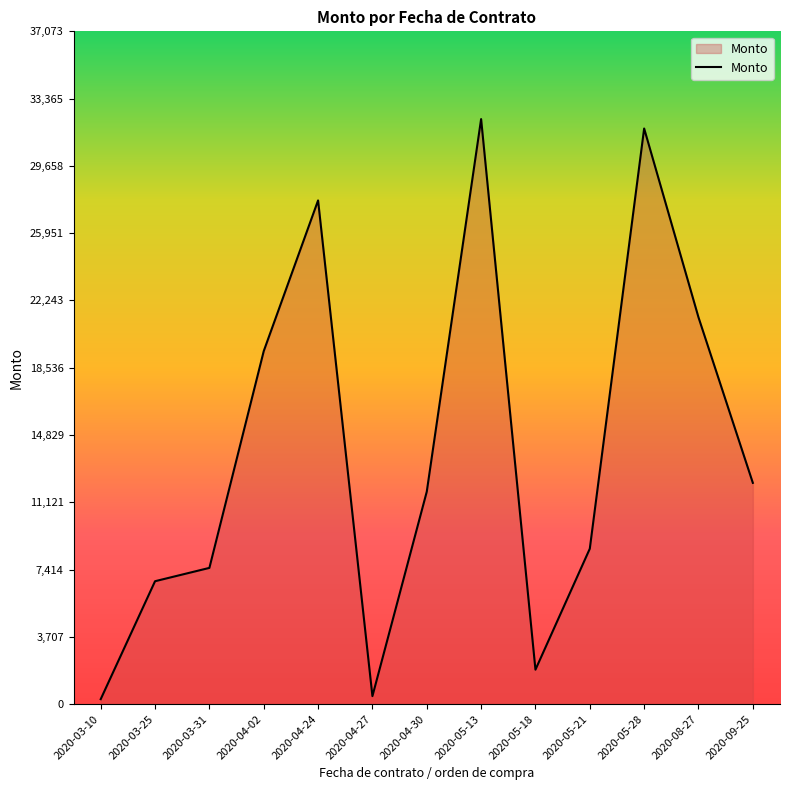

How many series are shown in this chart?

1